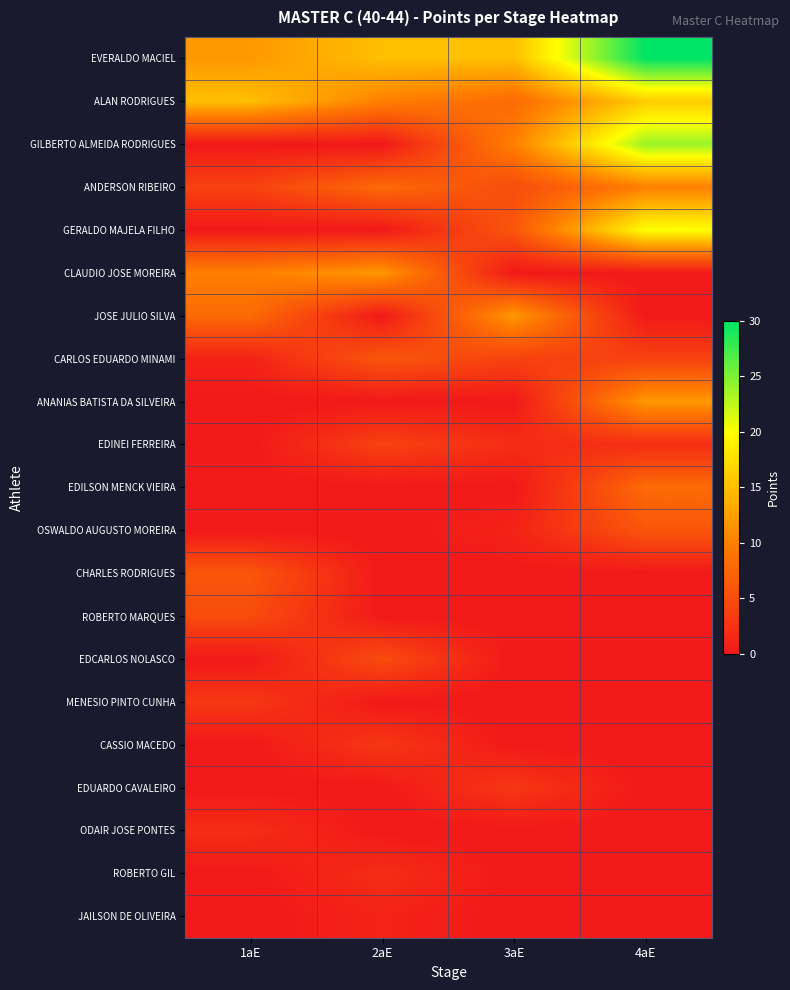

Which series has the largest total across all categories?

EVERALDO MACIEL